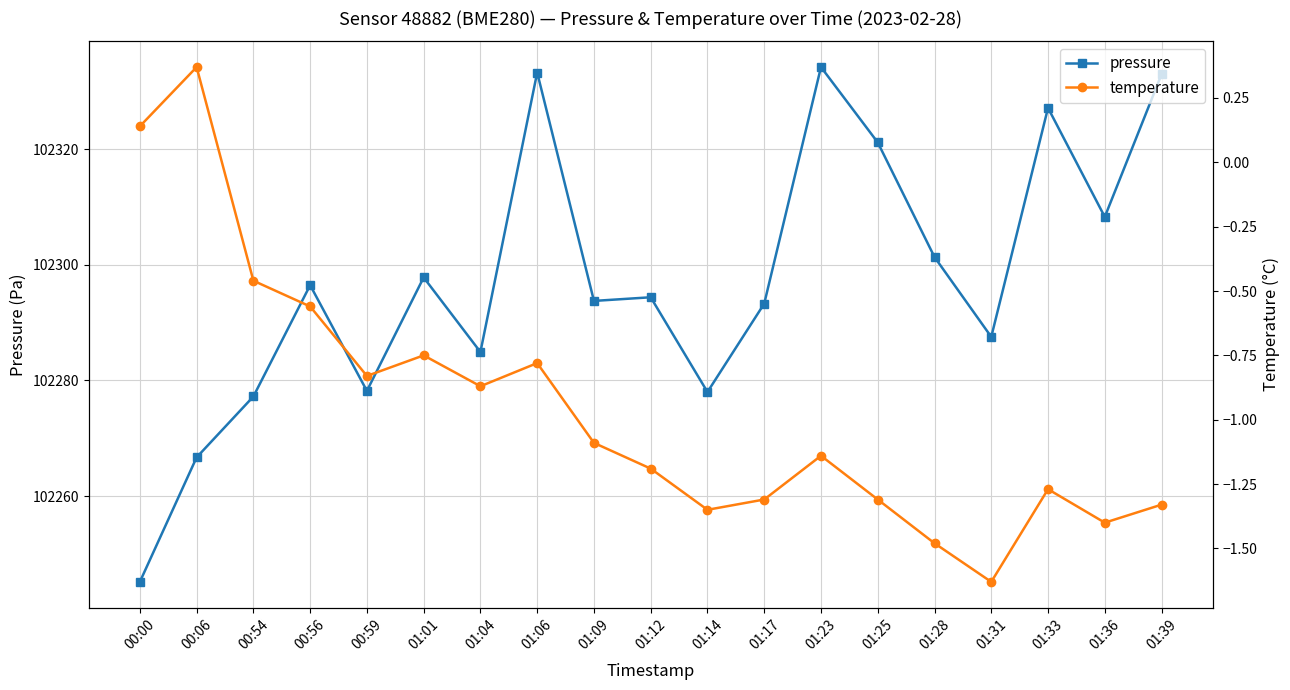

What are all the series names shown in the legend?

pressure, temperature